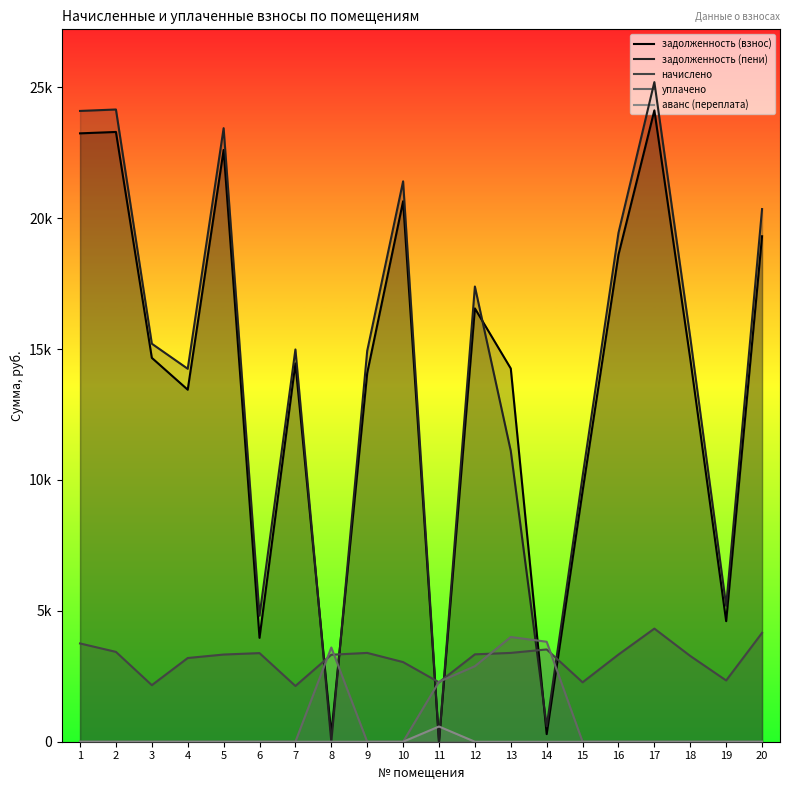

How many positive values does the задолженность (пени) series have?

18